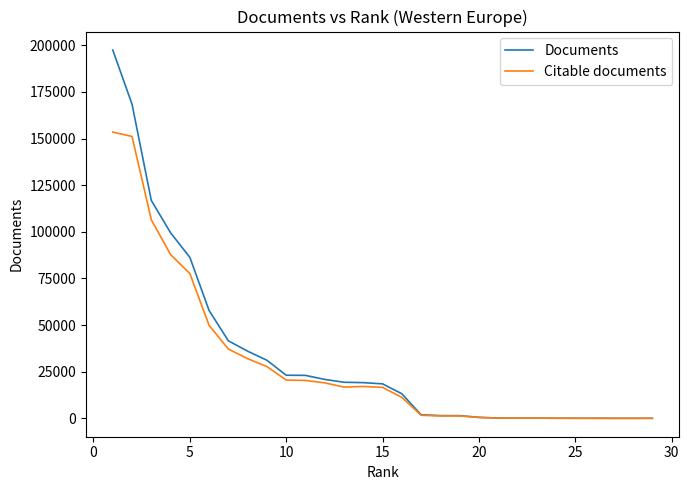

What are all the series names shown in the legend?

Documents, Citable documents